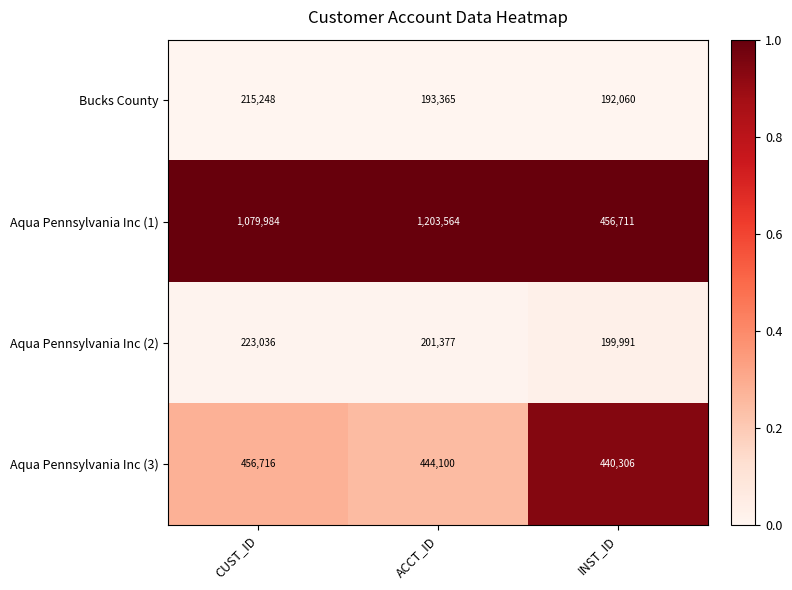

At which category is the sum across all series the highest?

ACCT_ID